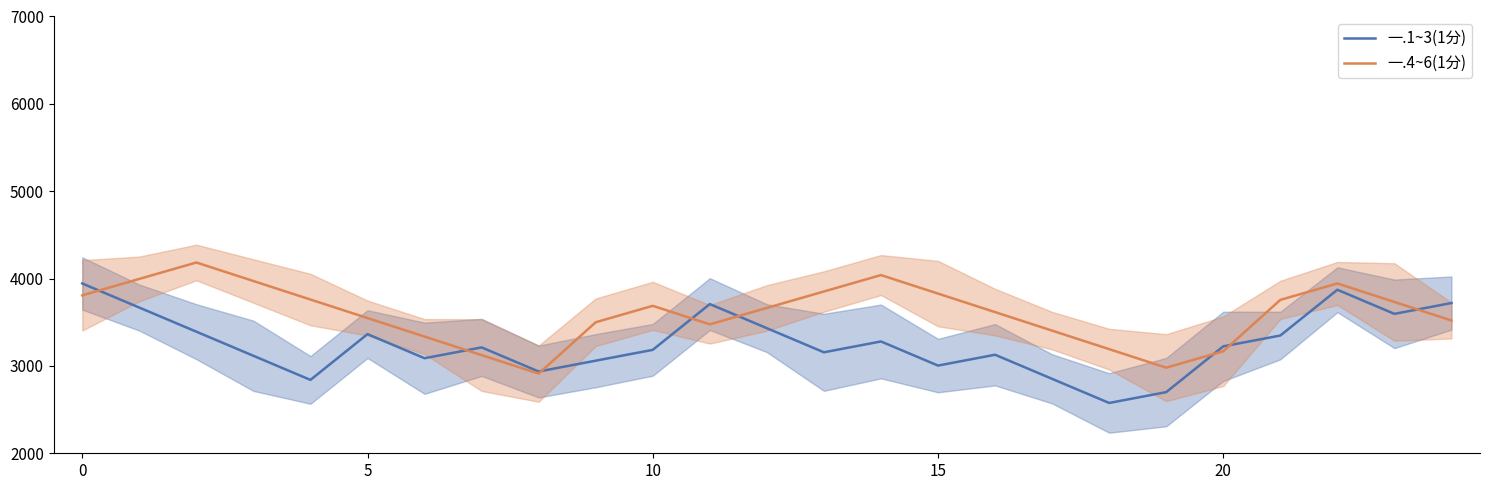

What are all the series names shown in the legend?

一.1~3(1分), 一.4~6(1分)